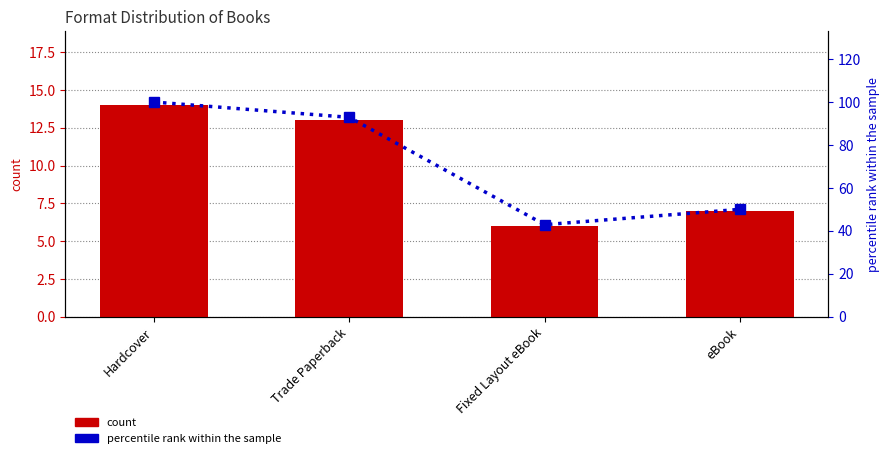

Are the bars grouped side by side (vs. stacked)?

Yes